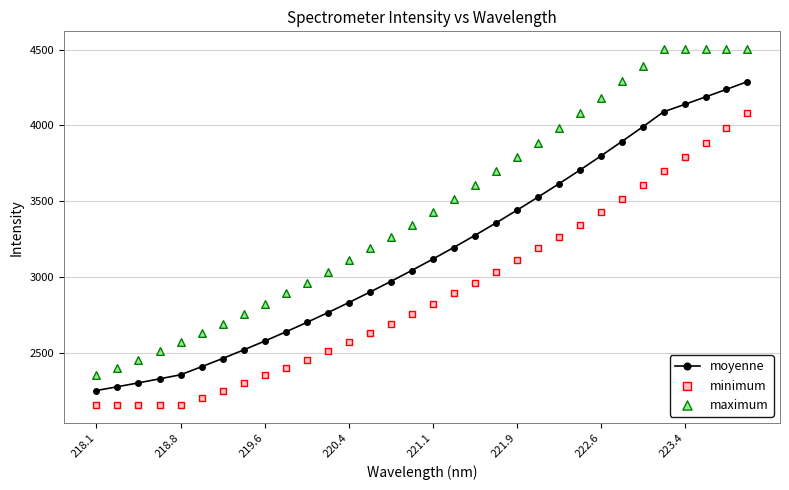

Which series reaches the maximum Y coordinate?

maximum